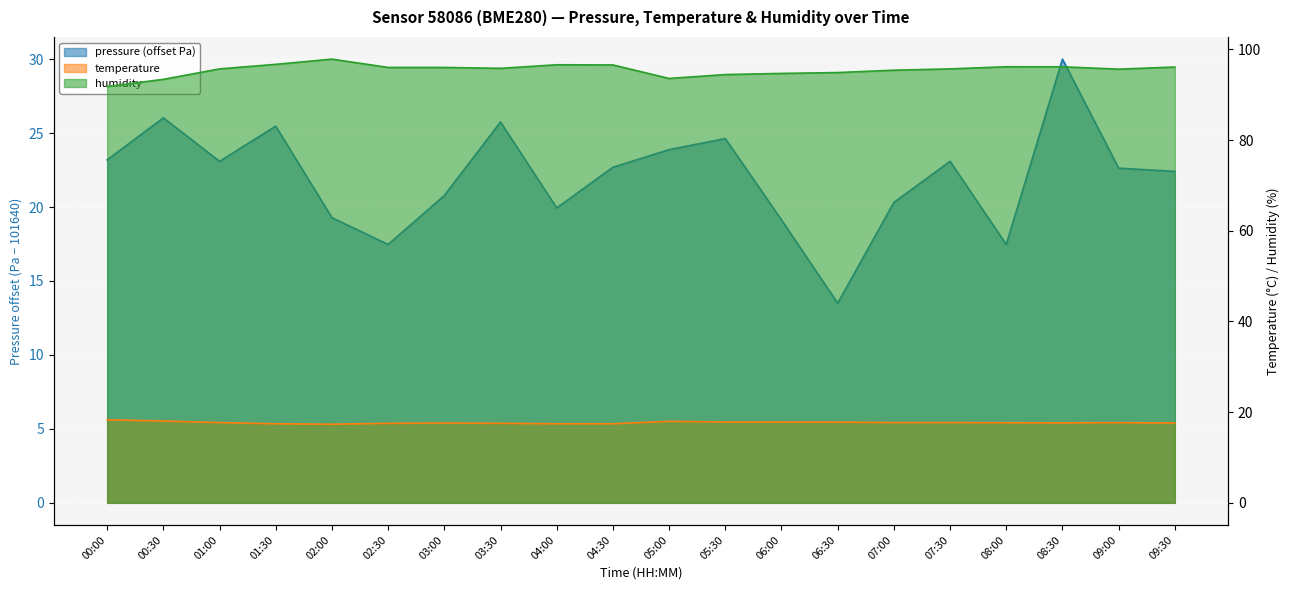

Rank the categories by humidity value from highest to lowest.

02:00, 01:30, 04:00, 04:30, 08:00, 08:30, 09:30, 02:30, 03:00, 03:30, 01:00, 07:30, 09:00, 07:00, 06:30, 06:00, 05:30, 05:00, 00:30, 00:00